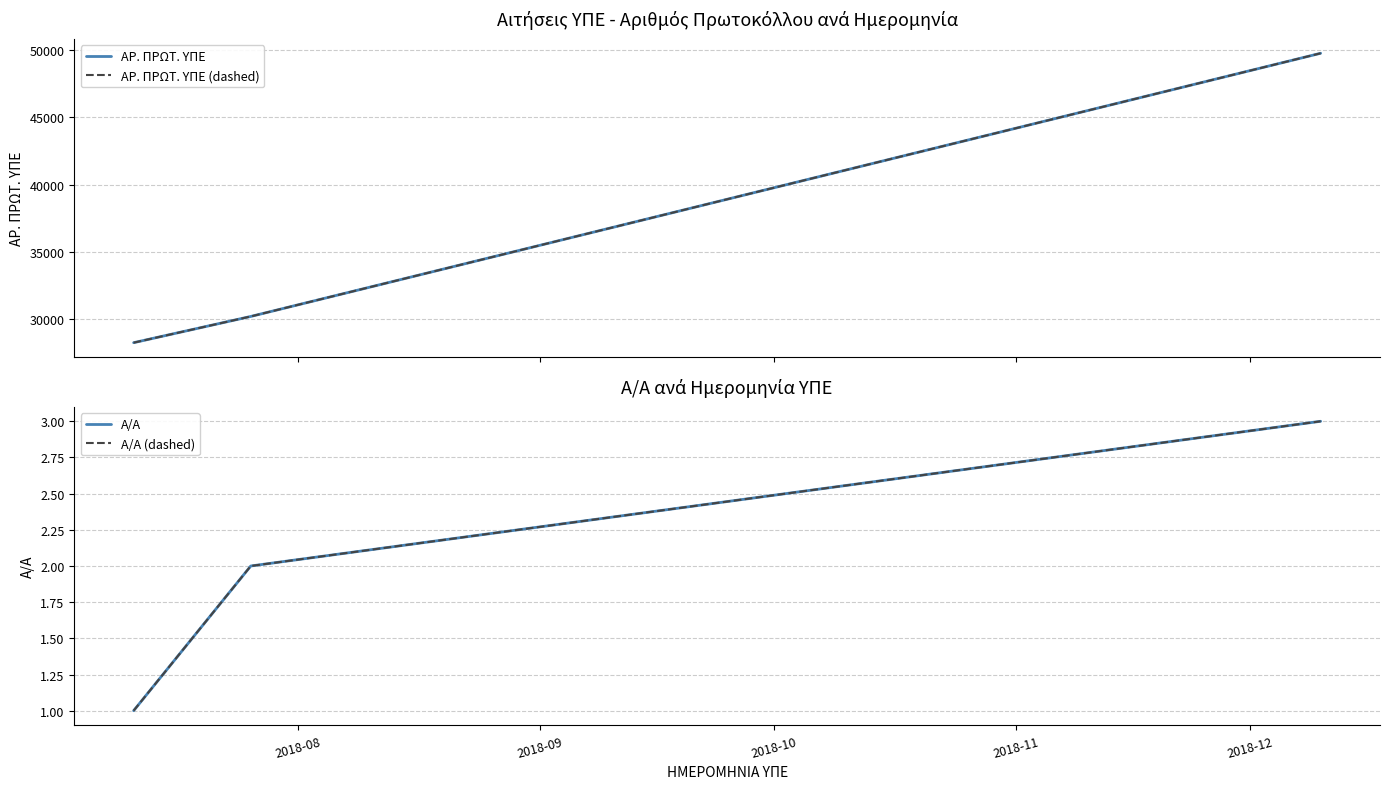

Rank the series by their maximum value, from lowest to highest.

Α/Α, Α/Α (dashed), ΑΡ. ΠΡΩΤ. ΥΠΕ, ΑΡ. ΠΡΩΤ. ΥΠΕ (dashed)